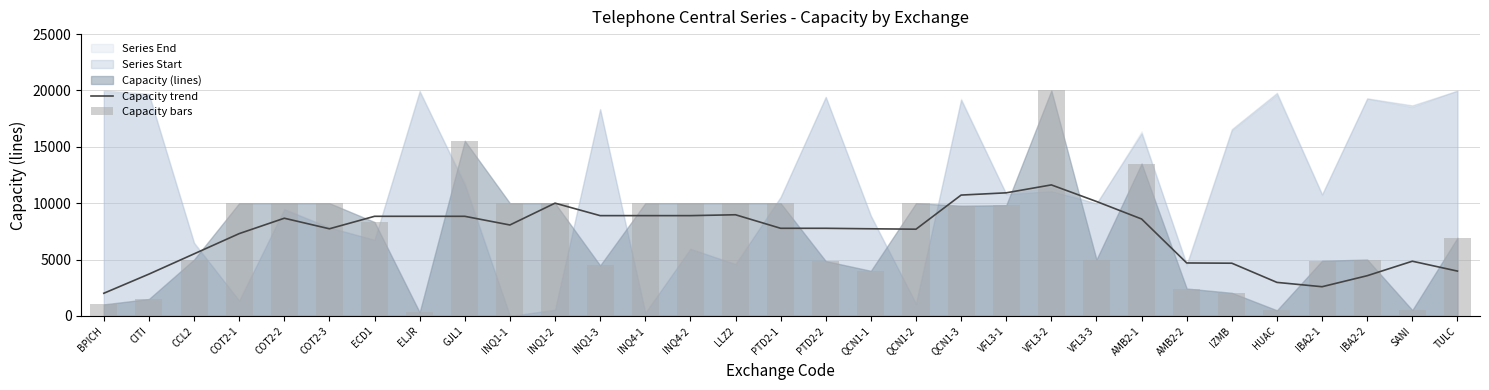

What is the highest value of the Capacity trend series?

11622.0